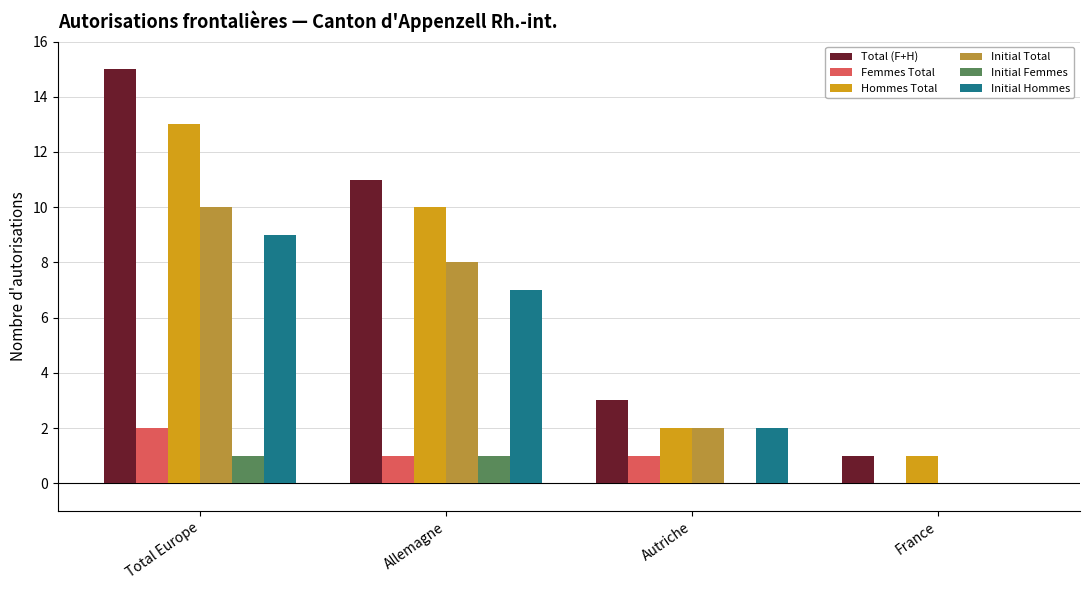

What is the sum of the Initial Femmes values at Total Europe and Allemagne?

2